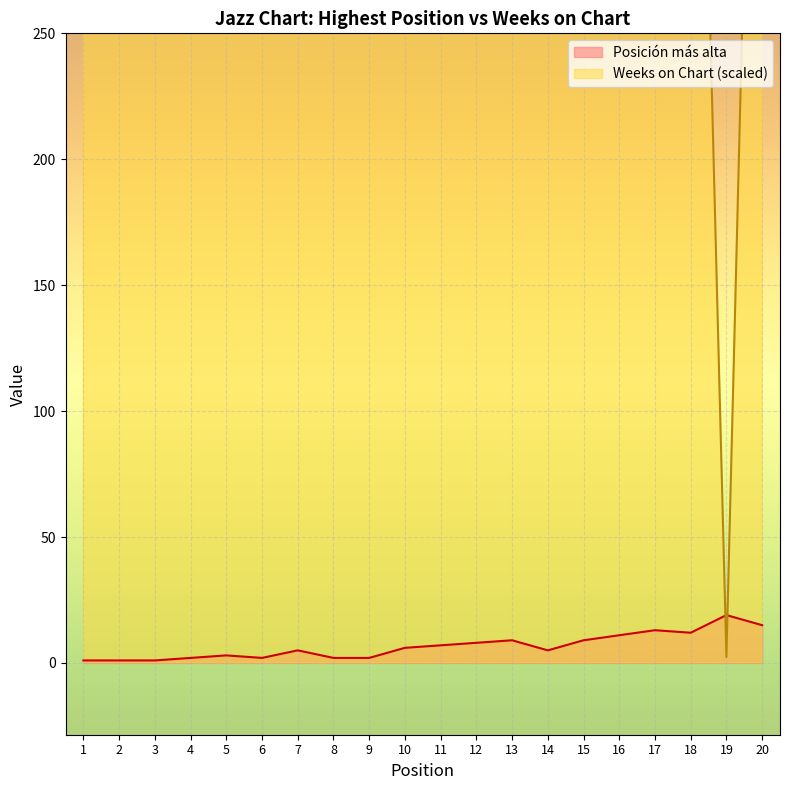

What are all the series names shown in the legend?

Posición más alta, Weeks on Chart